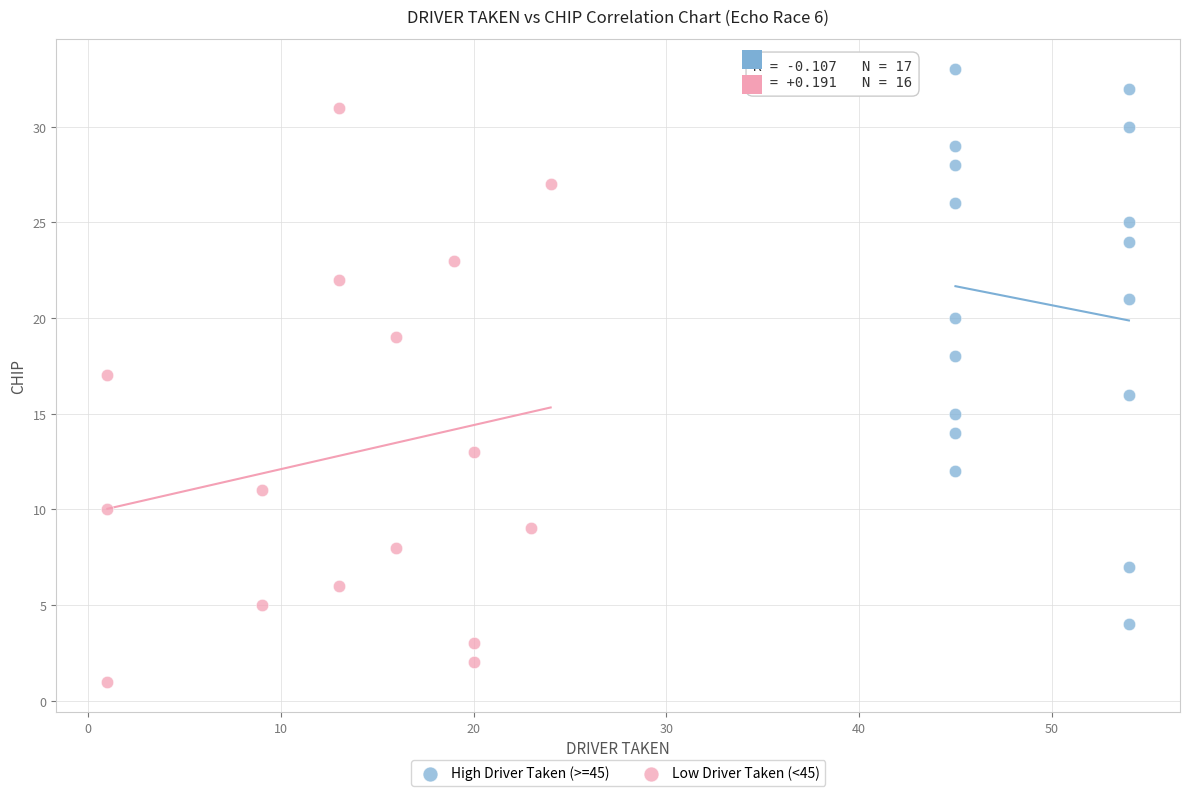

Which series has the widest spread of Y values?

Low Driver Taken (<45)